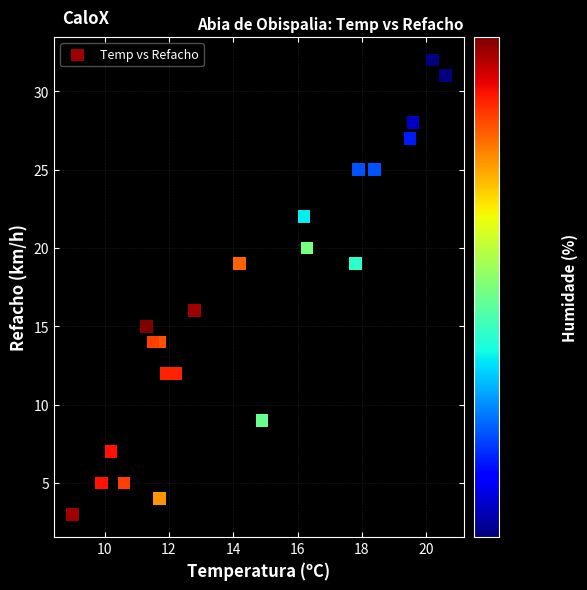

What Y value in the scatter plot is closest to 17?

16